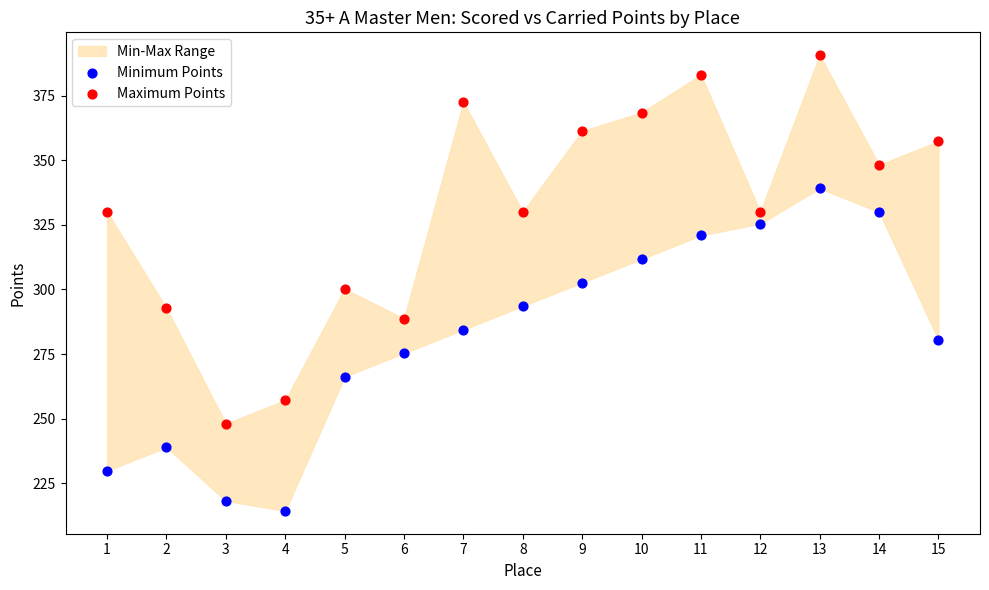

What is the X range (max minus min) for the scatter plot?

14.0